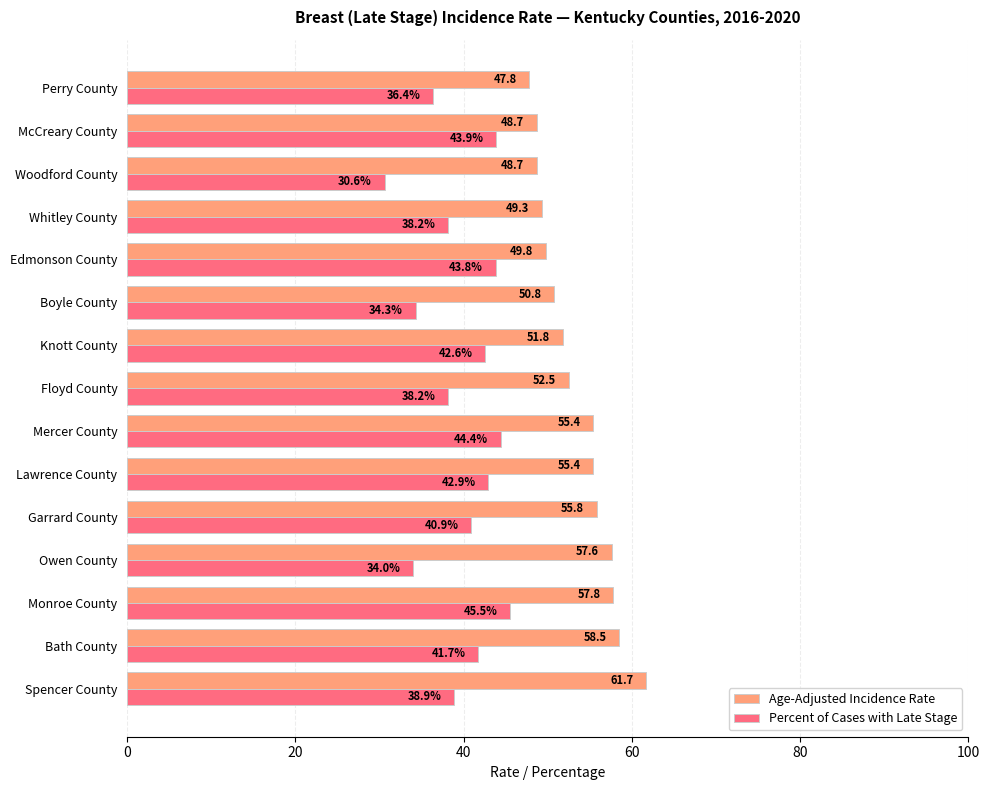

What is the difference between the highest and lowest values at Spencer County?

22.8